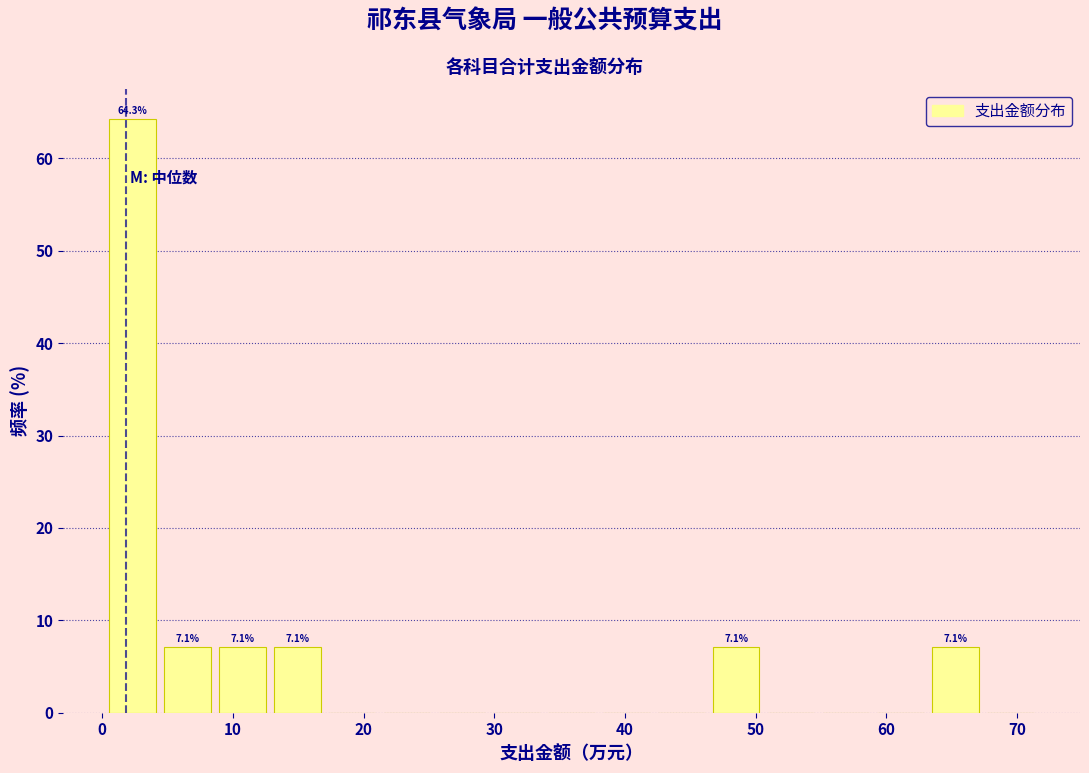

Which range on the x-axis has the tallest bar?

1 to 5